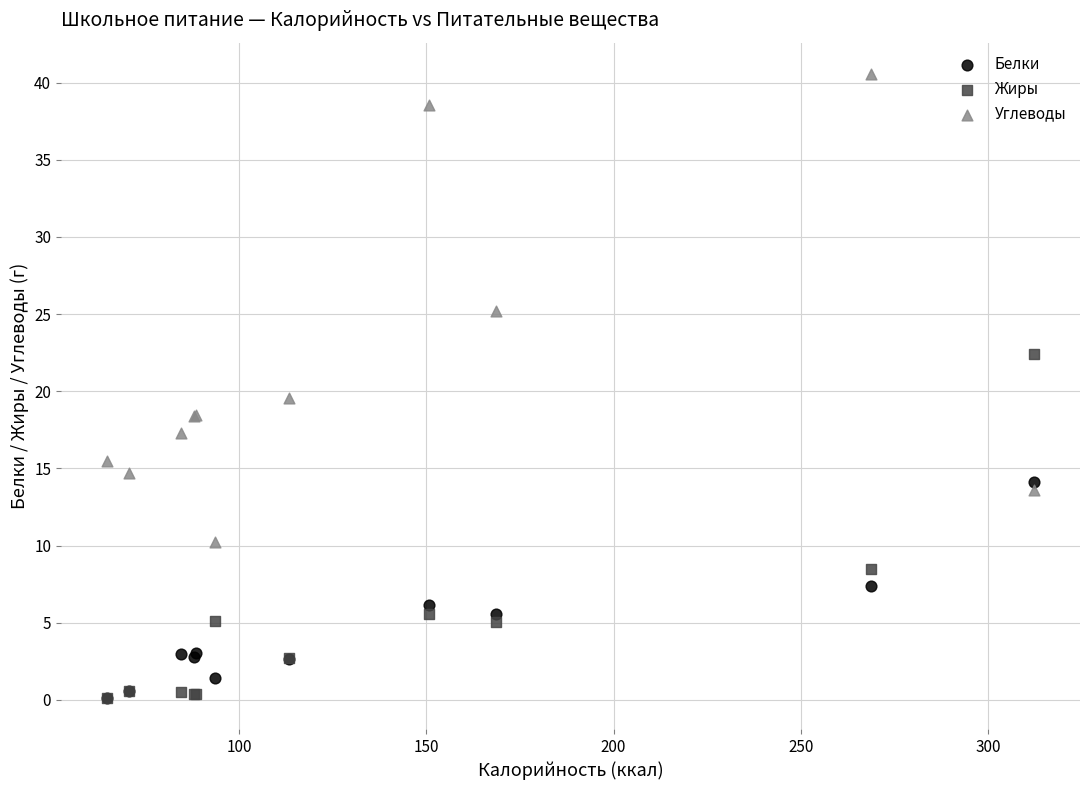

What are all the series names shown in the legend?

Белки, Жиры, Углеводы